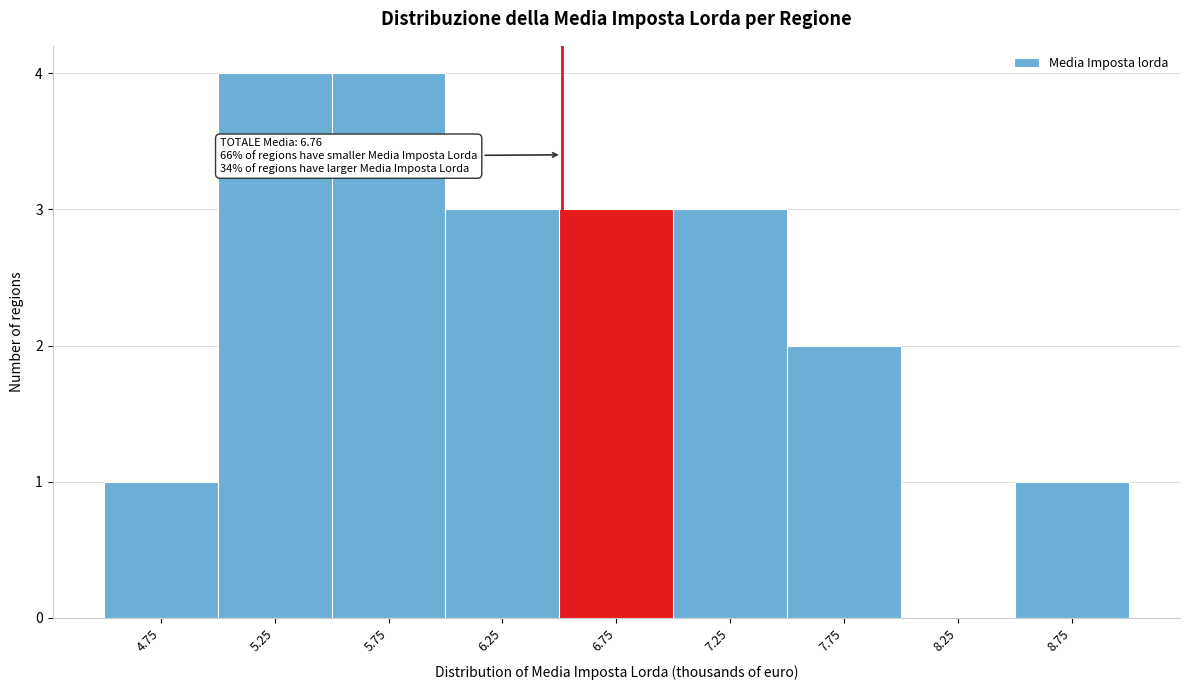

Reading left to right, what are all the values shown in this chart?

4.75=1	5.25=4	5.75=4	6.25=3	6.75=3	7.25=3	7.75=2	8.25=0	8.75=1